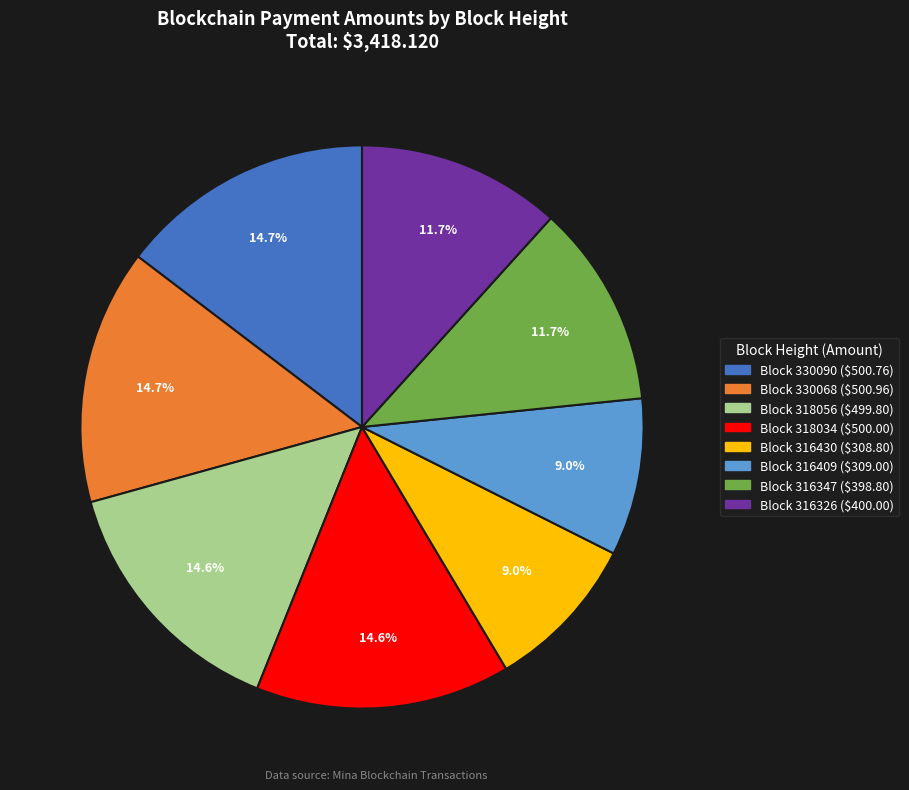

Is there any slice that represents more than half of the pie?

No